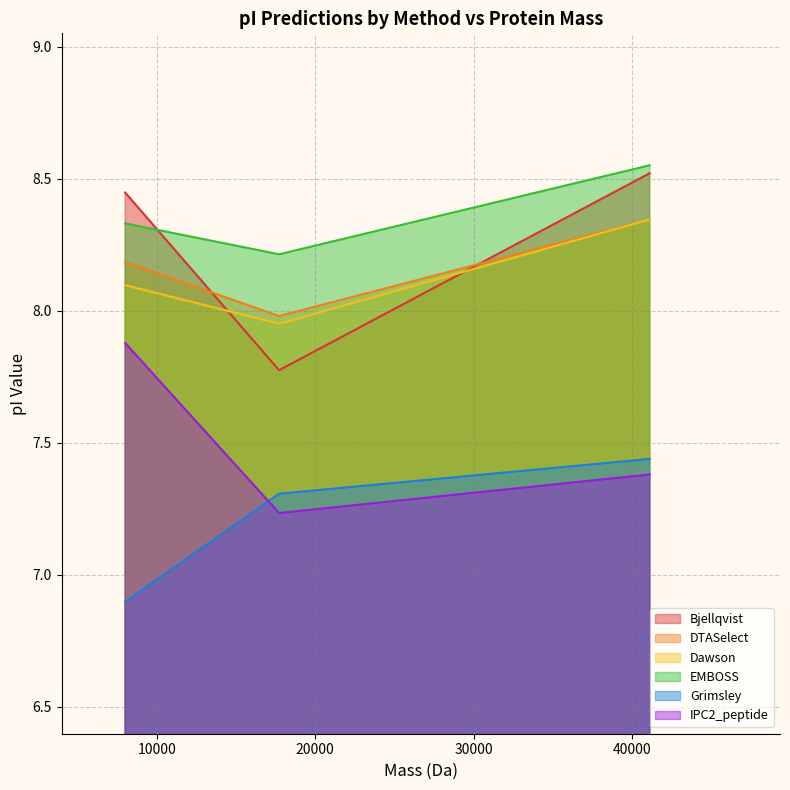

What is the approximate value of Bjellqvist at 17721.417040000008?

7.8